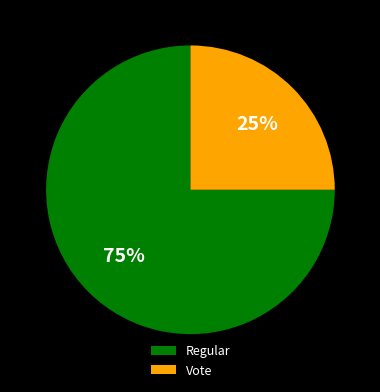

Which category has the biggest portion of the pie?

Regular